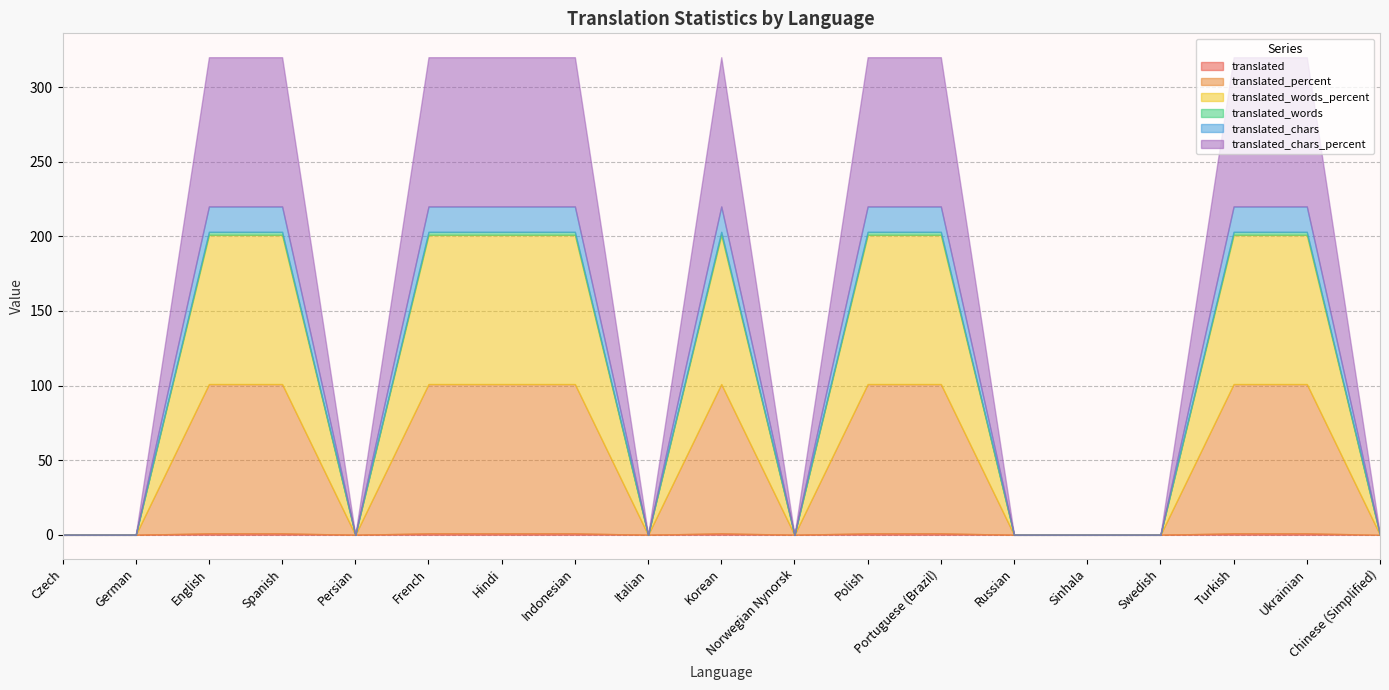

The translated_chars series shows 9 at Czech. True or false?

False